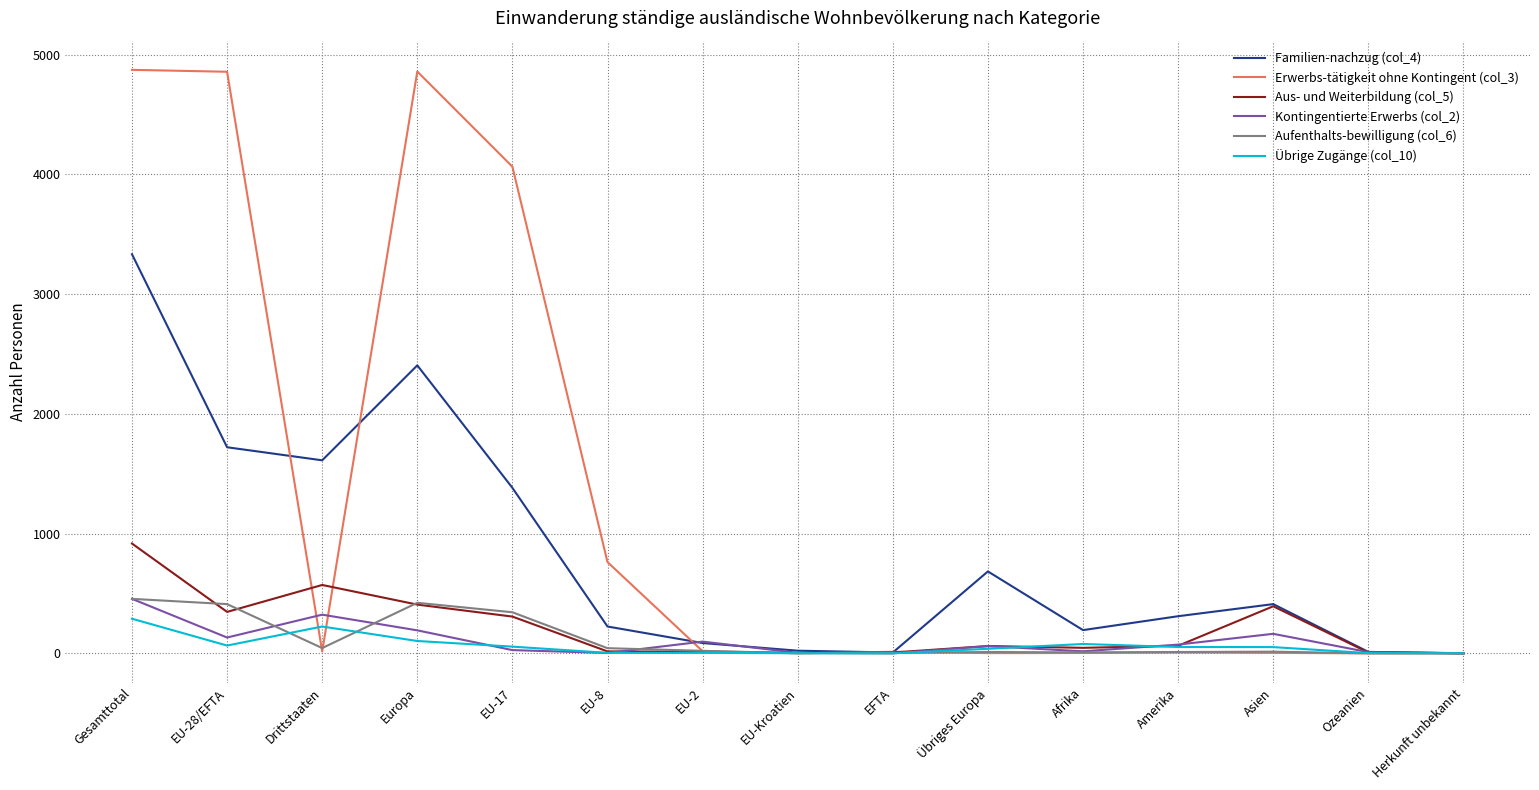

True or false: Familien-nachzug (col_4) has more than 1 interior local peaks.

True